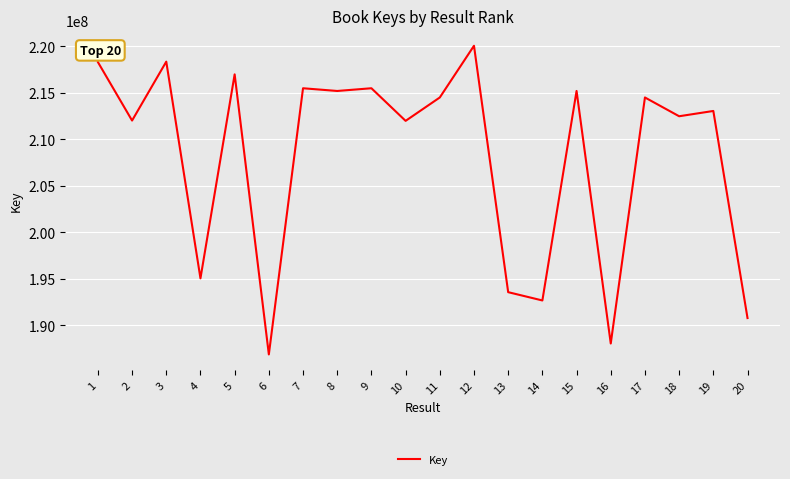

Read the value at 13.

193554980